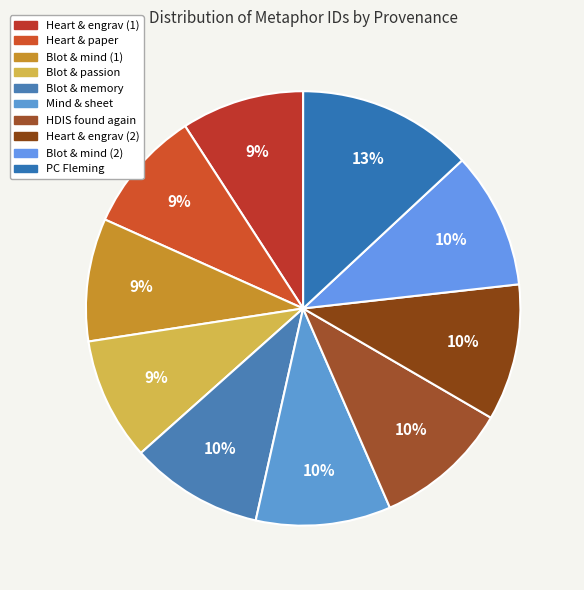

How many slices are in this pie chart?

10